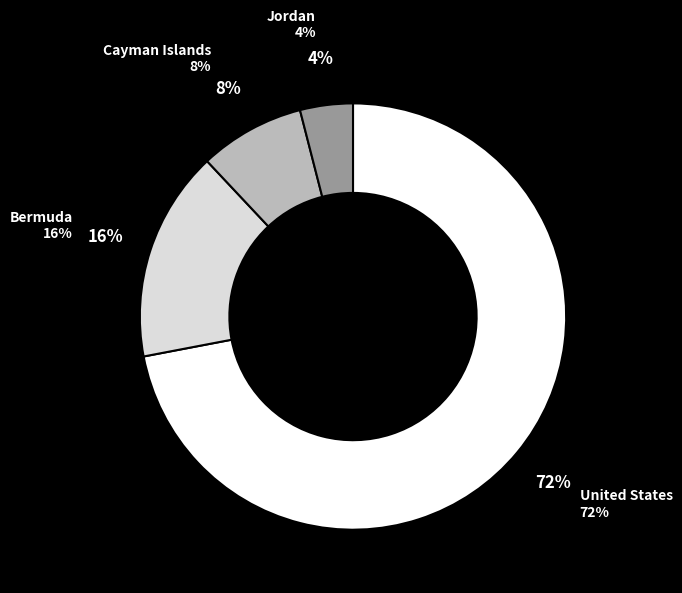

Which slice is the smallest?

Jordan